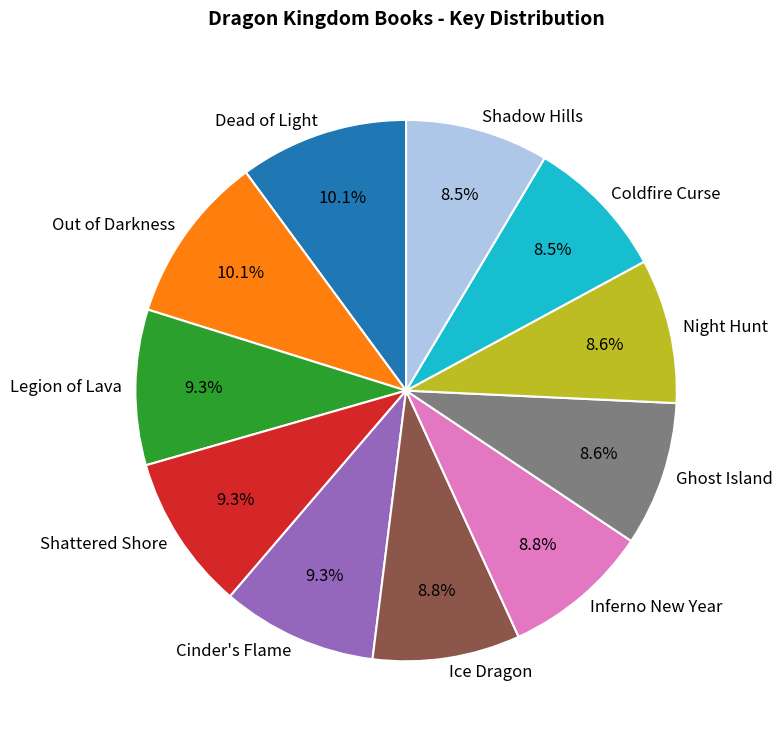

True or false: Night Hunt accounts for 1% of the total.

False